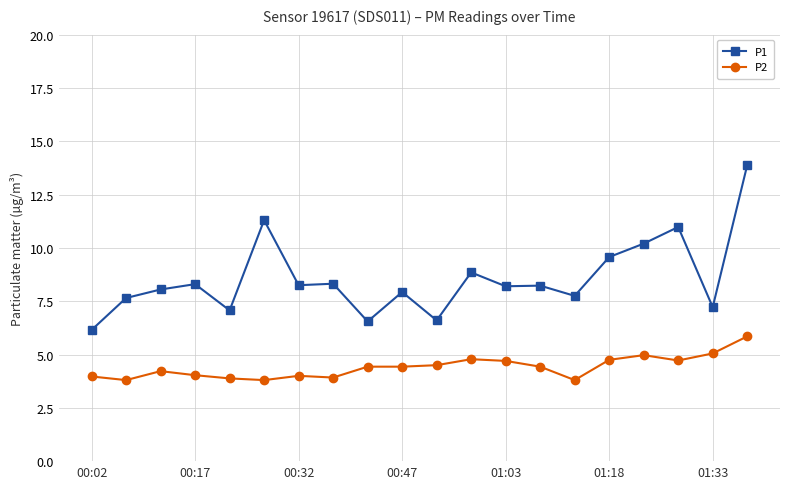

Which series has the largest range (max minus min)?

P1